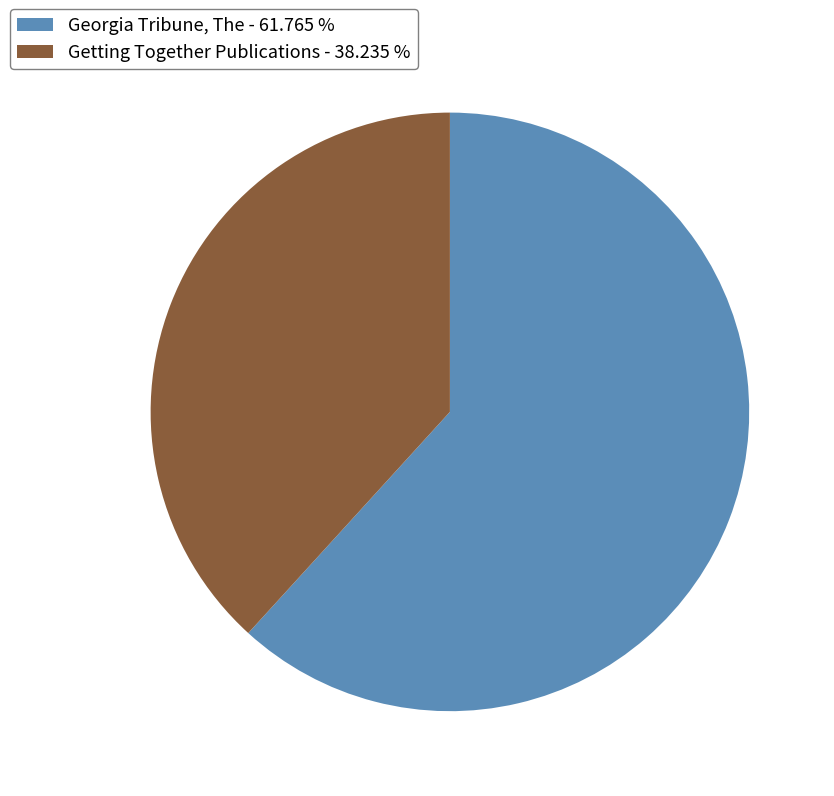

Approximately how many times larger is the value at Getting Together Publications compared to Georgia Tribune, The?

0.6